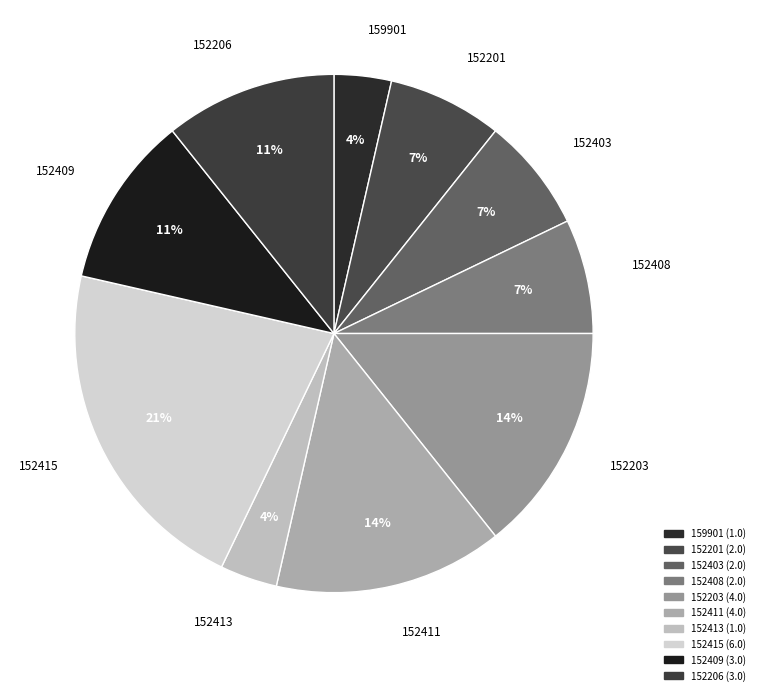

To the nearest percent, what is the difference between the 152413 and 152409 slice percentages?

7%